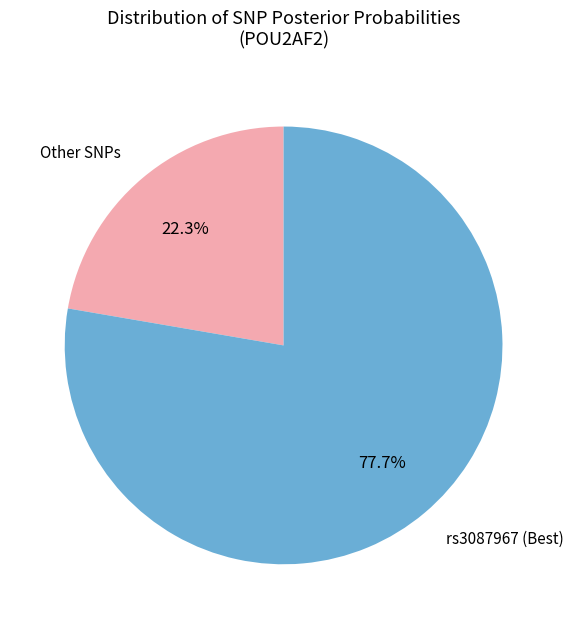

Does any single category account for the majority?

Yes